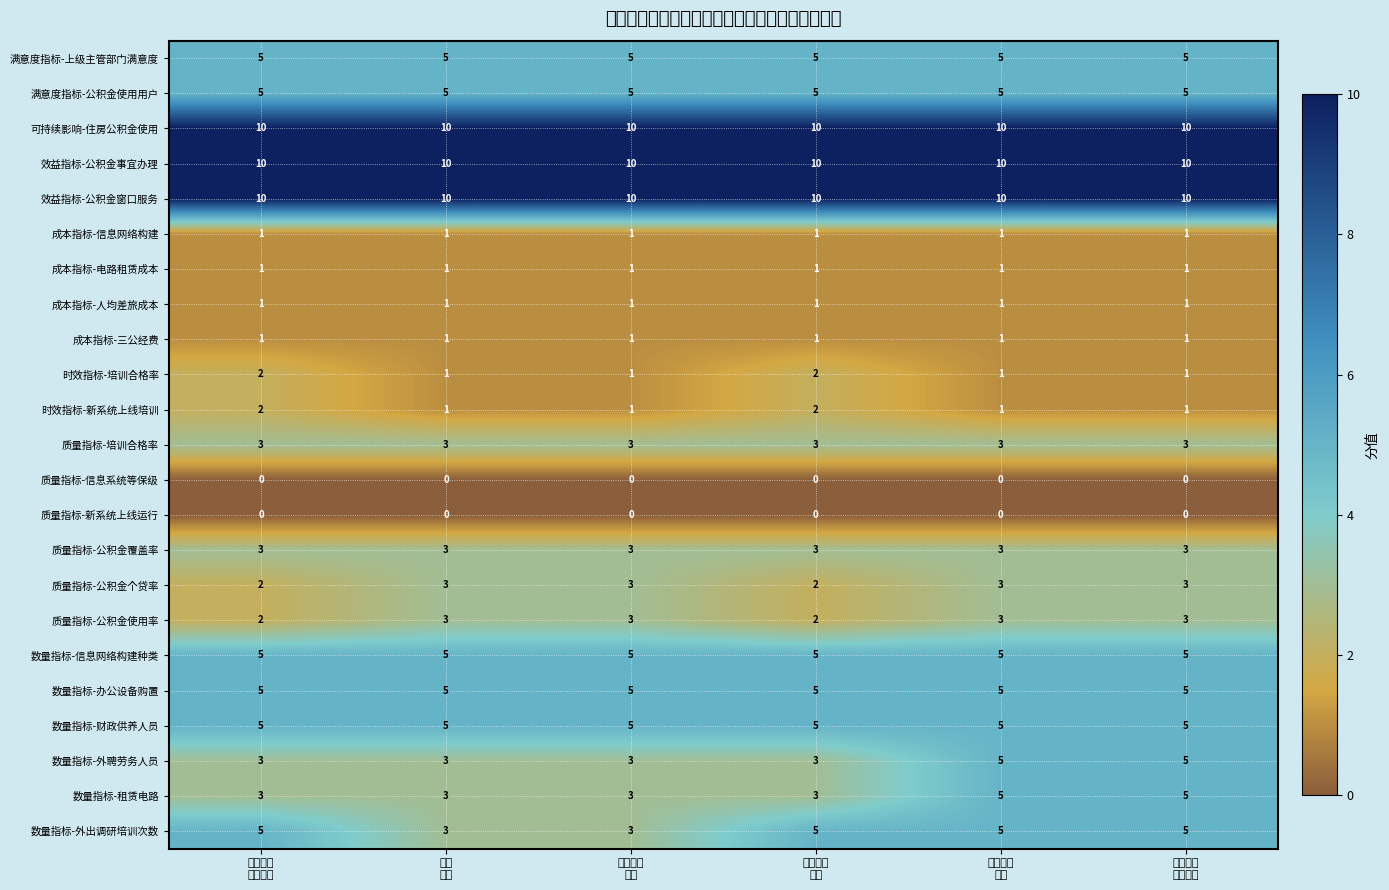

Which series changed the most between 租赁
电路 and 财政供养
人员?

数量指标-外出调研培训次数